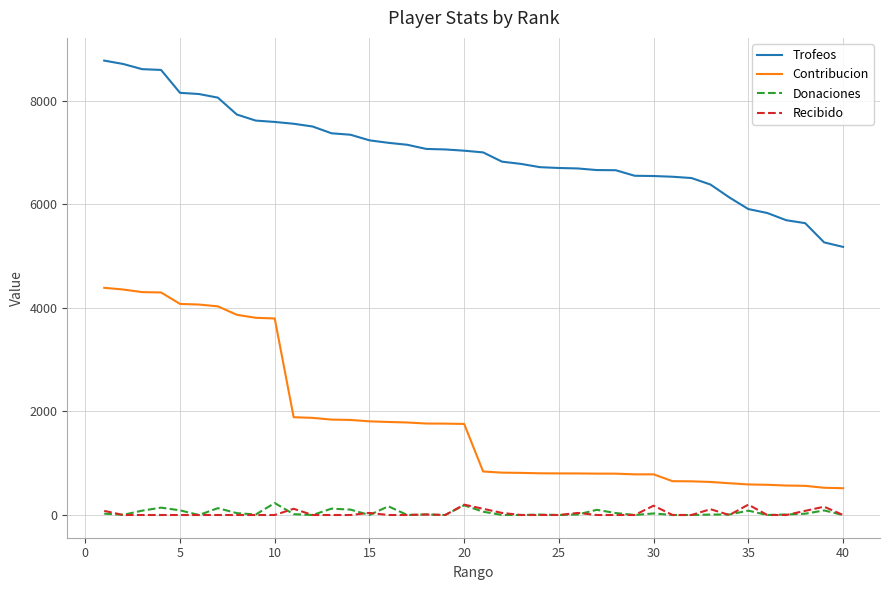

Which series has the widest spread of values?

Contribucion